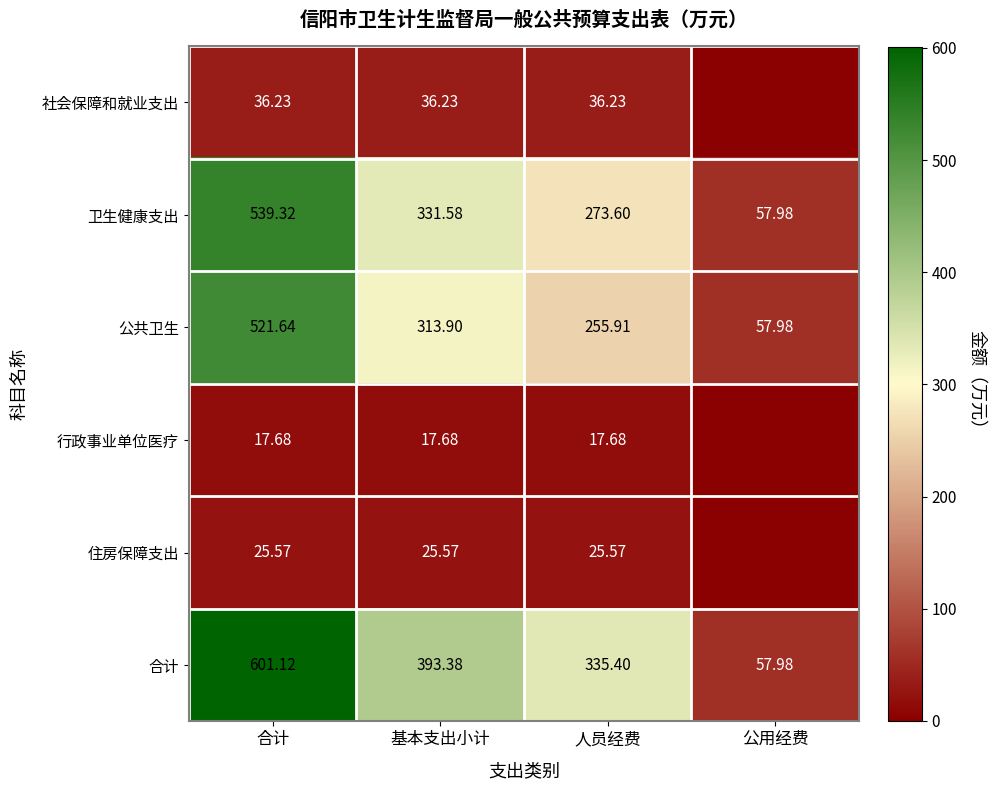

Is the value of 行政事业单位医疗 at 基本支出小计 greater than the value of 合计 at 合计?

No